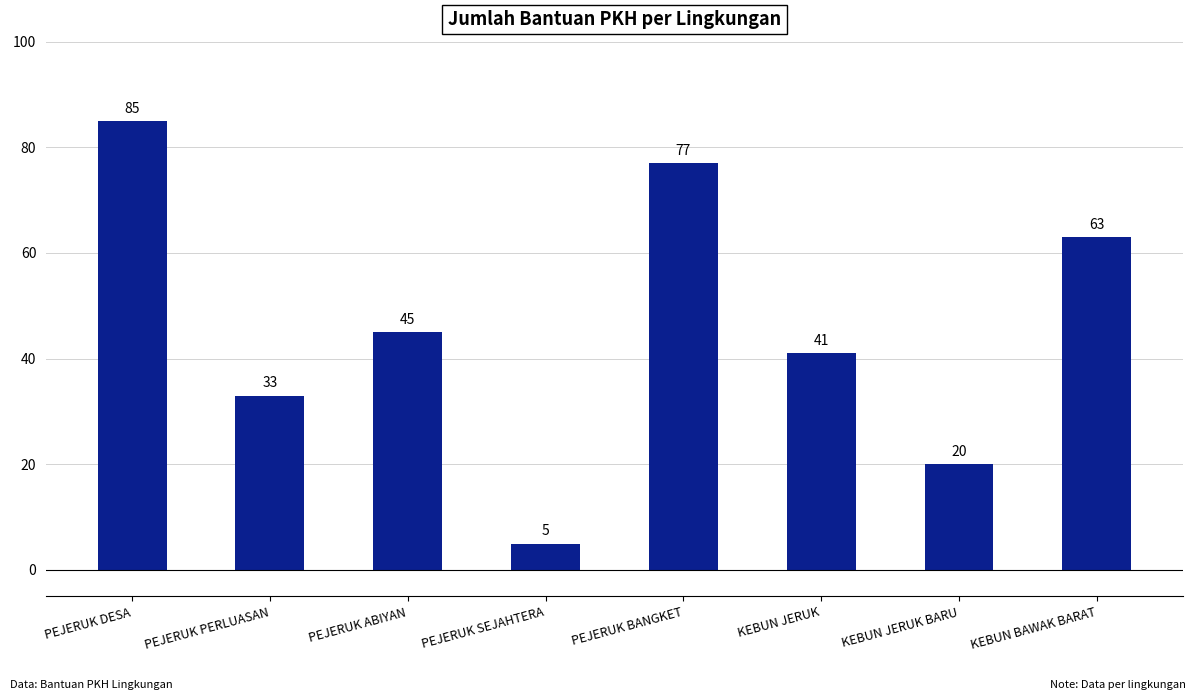

Reading right to left, what are all the values shown in this chart?

63	20	41	77	5	45	33	85